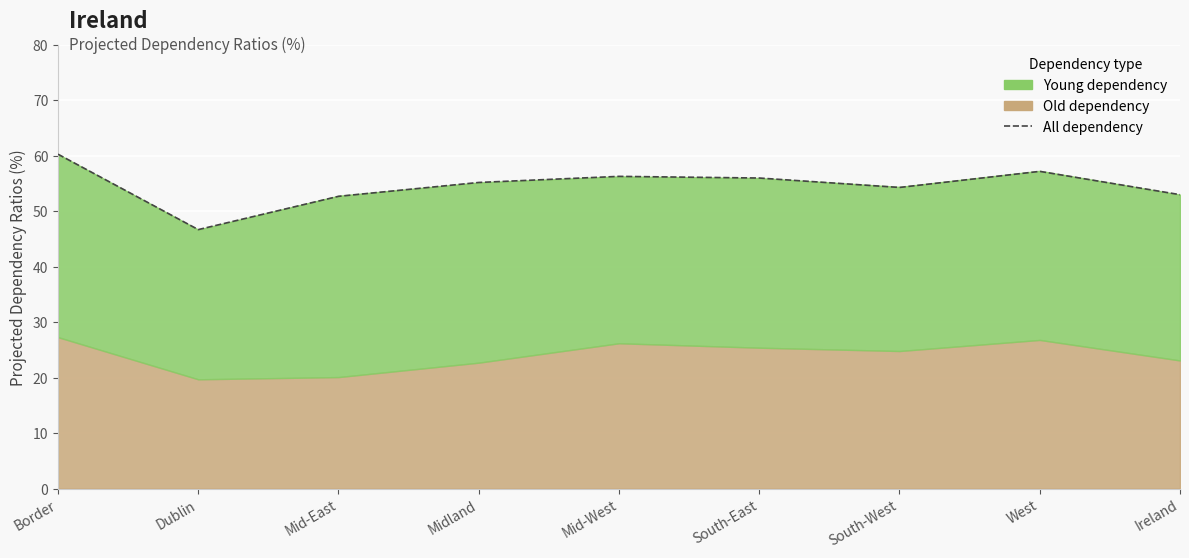

Approximately how many times larger is the value at Dublin compared to West?

0.8